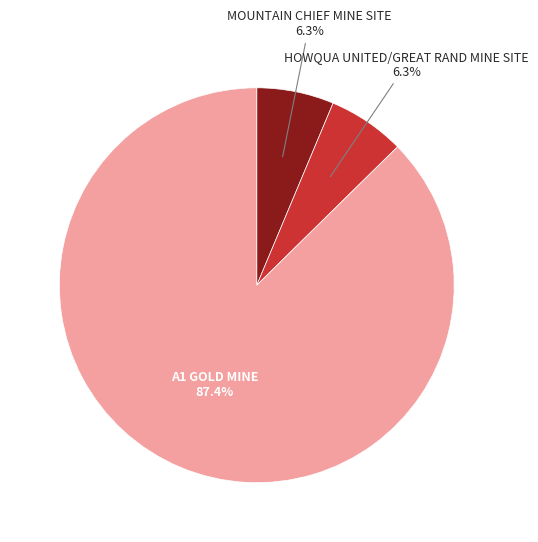

Is there a majority slice in this chart?

Yes